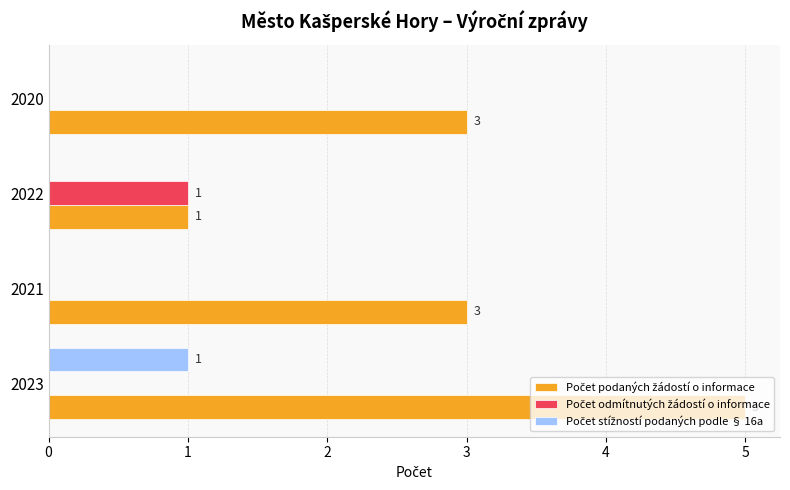

At which category is the sum across all series the highest?

2023